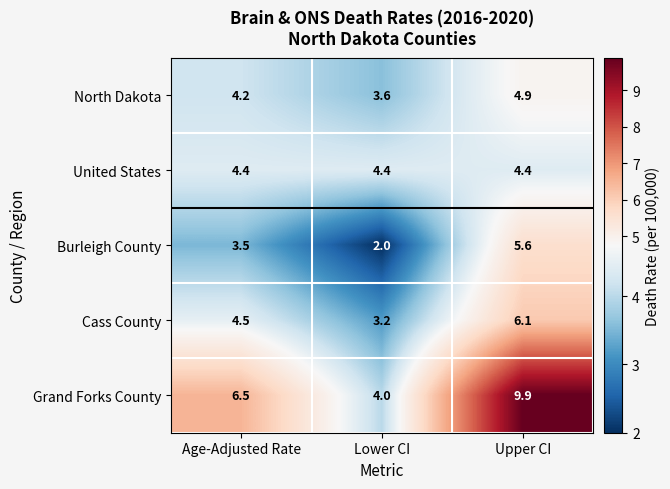

What is the difference between the North Dakota values at Lower CI and Upper CI?

1.3